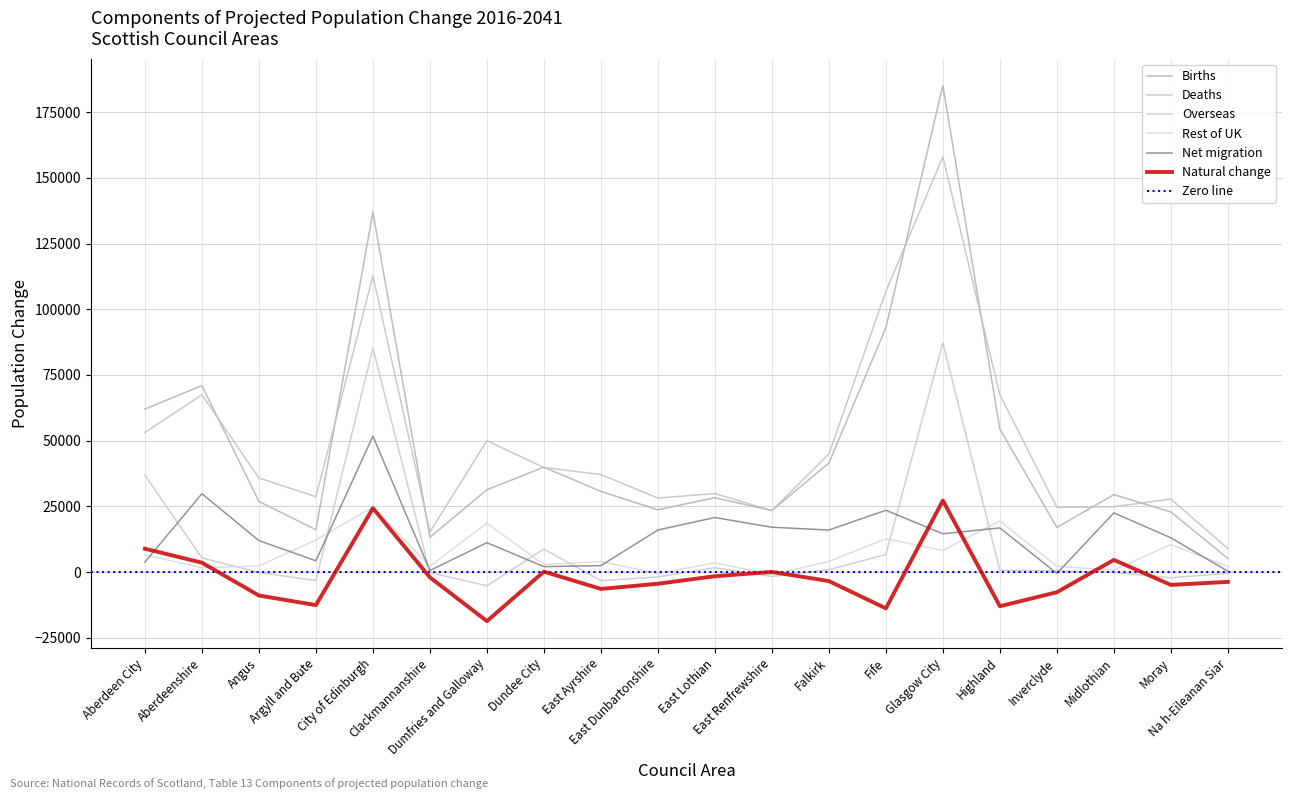

What is the difference between the second highest and minimum values in the Births series?

131803